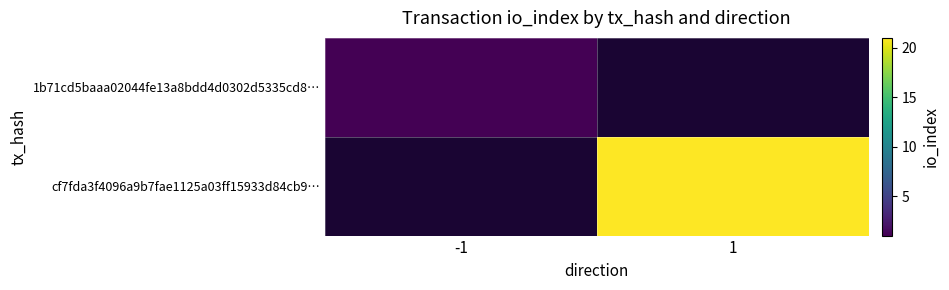

What is the smallest value displayed?

1.0